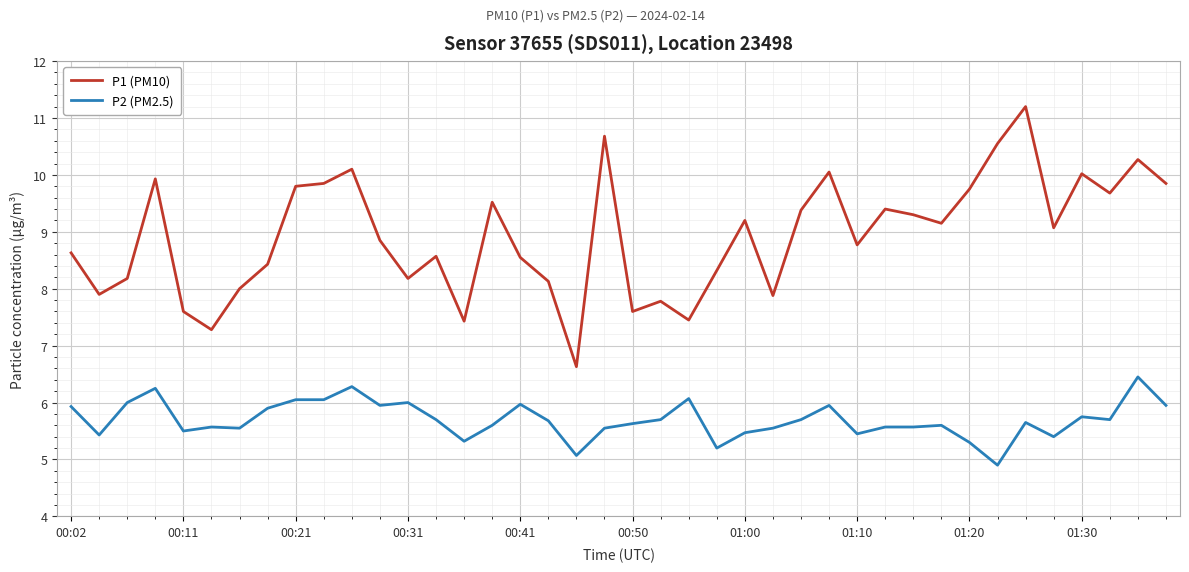

True or false: P1 (PM10) and P2 (PM2.5) cross at least once.

False